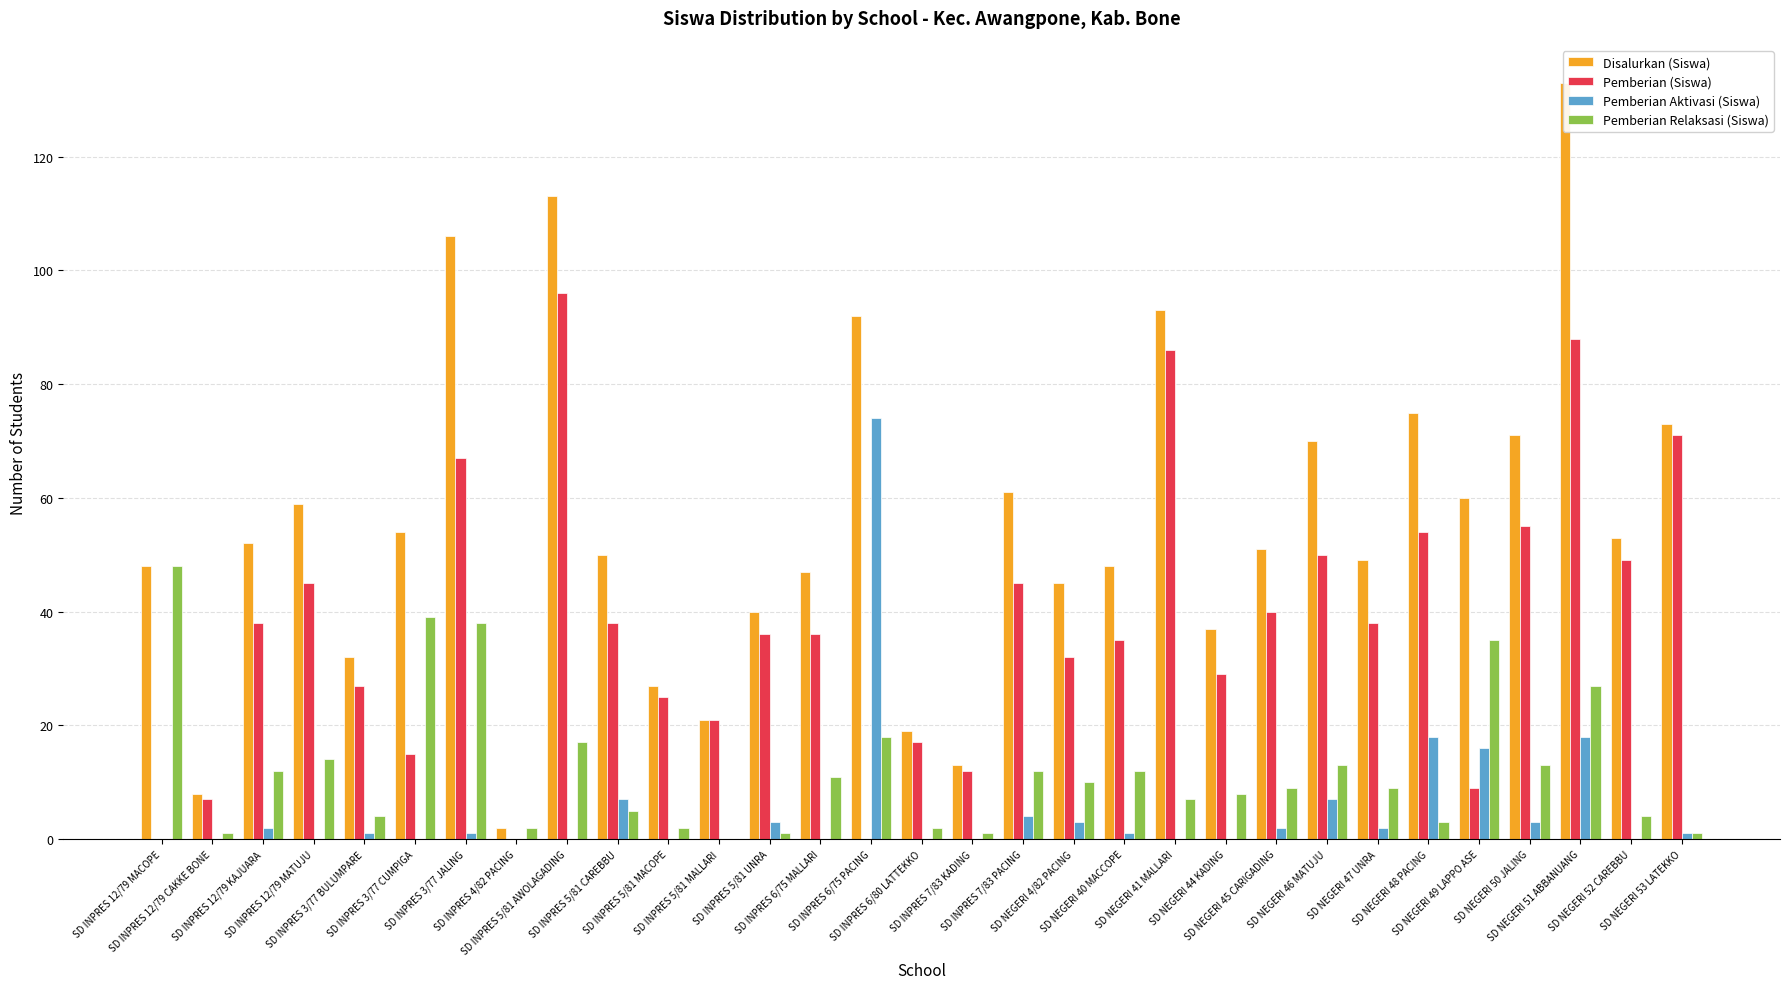

What is the maximum value shown in the chart?

133